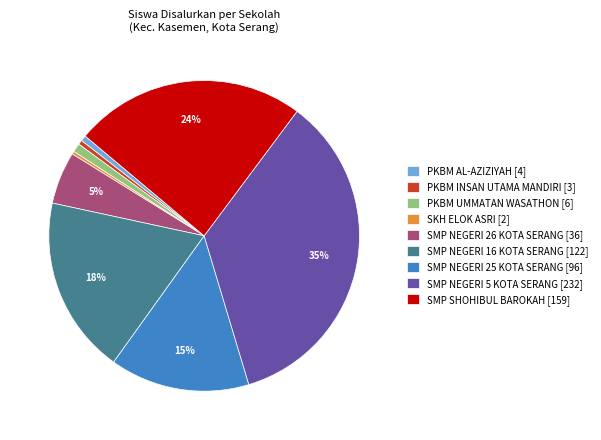

True or false: PKBM AL-AZIZIYAH accounts for 11% of the total.

False